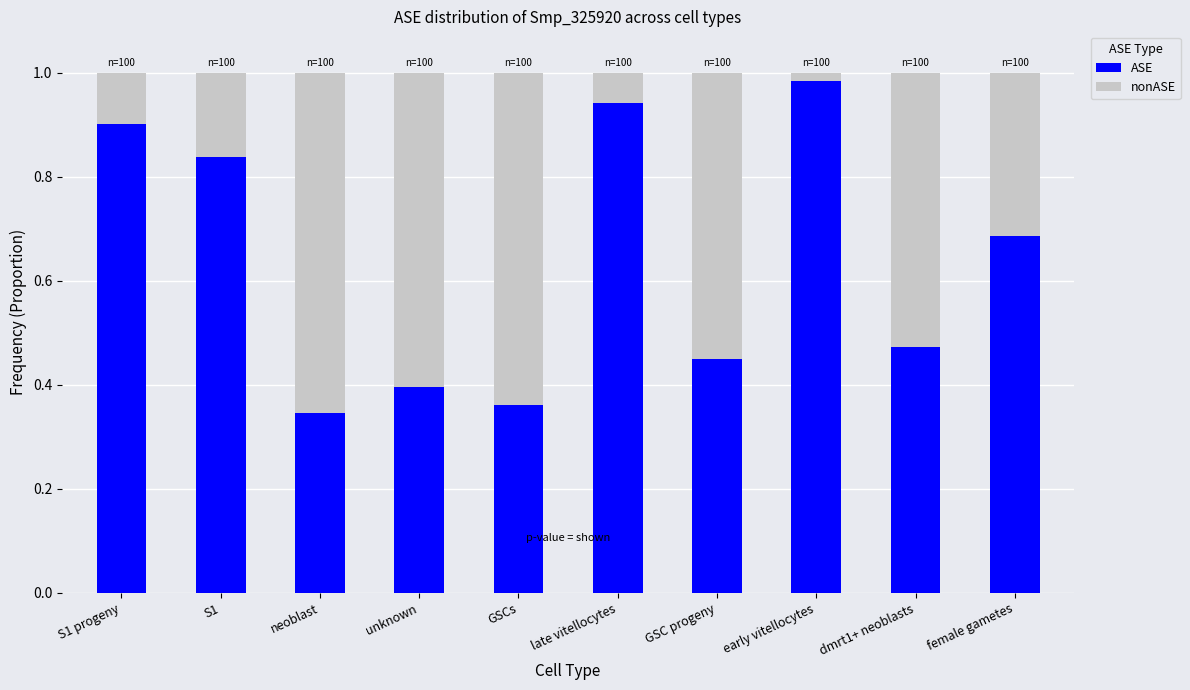

Is it true that ASE equals 0.4 at unknown?

True